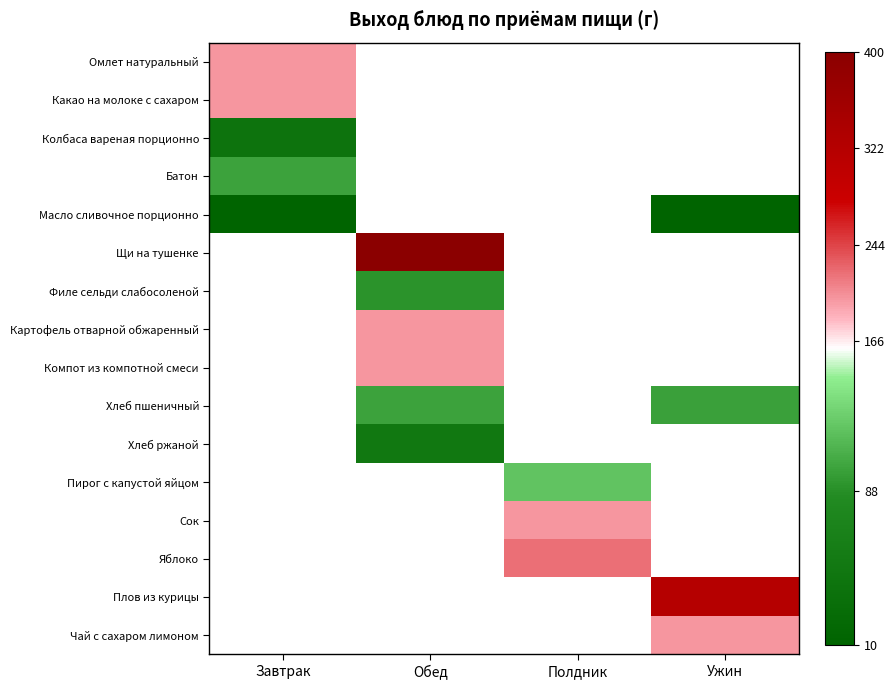

Is the value of Хлеб ржаной at Обед greater than the value of Чай с сахаром лимоном at Ужин?

No